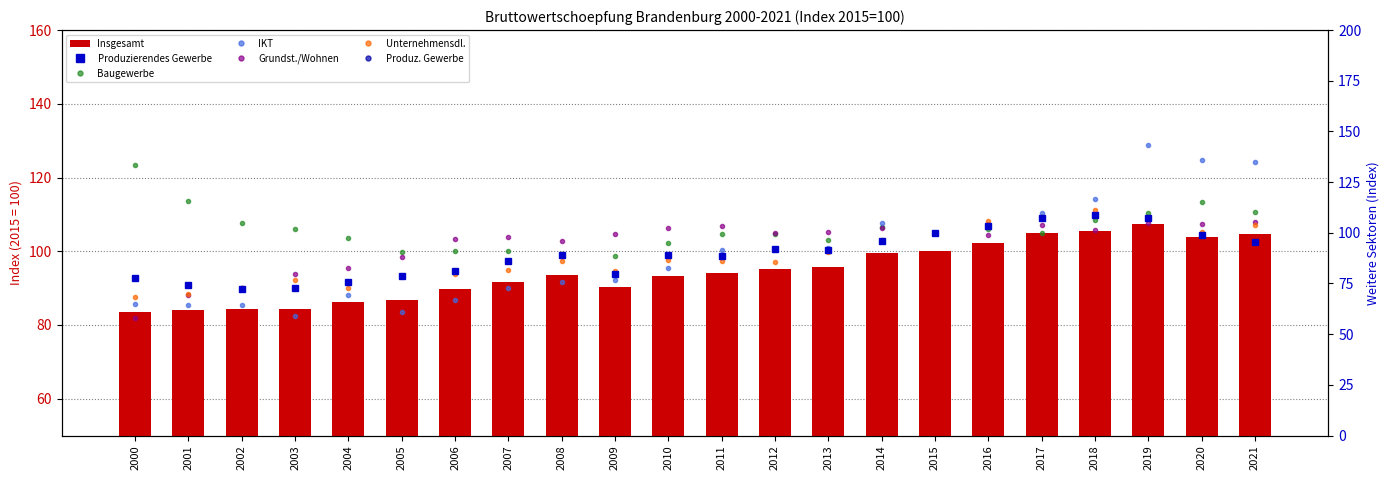

True or false: Insgesamt has a value of 113.9 at 2005.

False